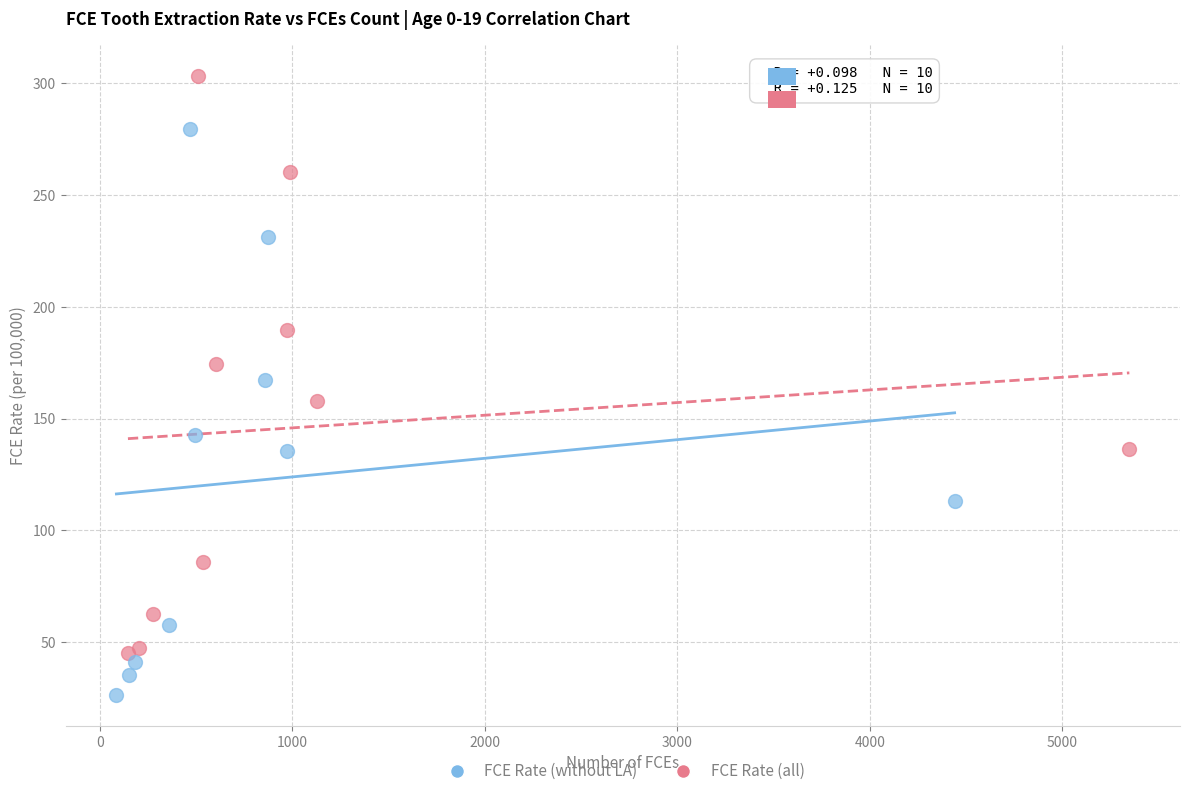

Which series has the widest spread of Y values?

FCE Rate (all)